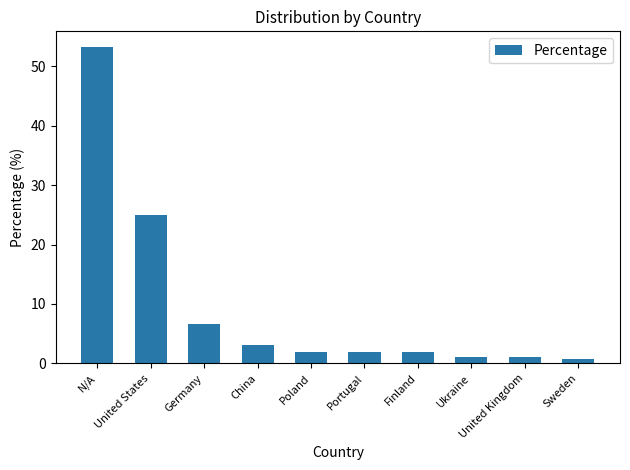

What position from the right is Poland?

6